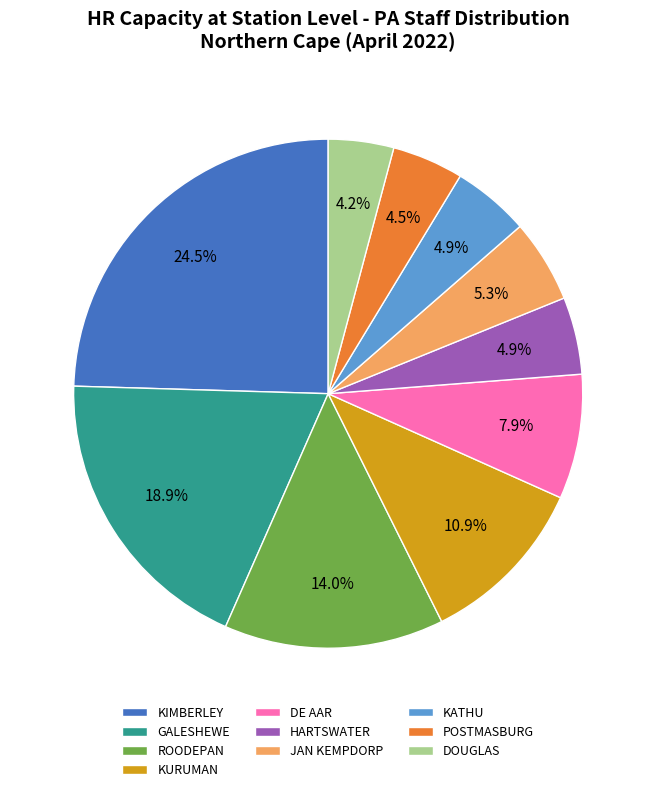

Is there any slice that represents more than half of the pie?

No